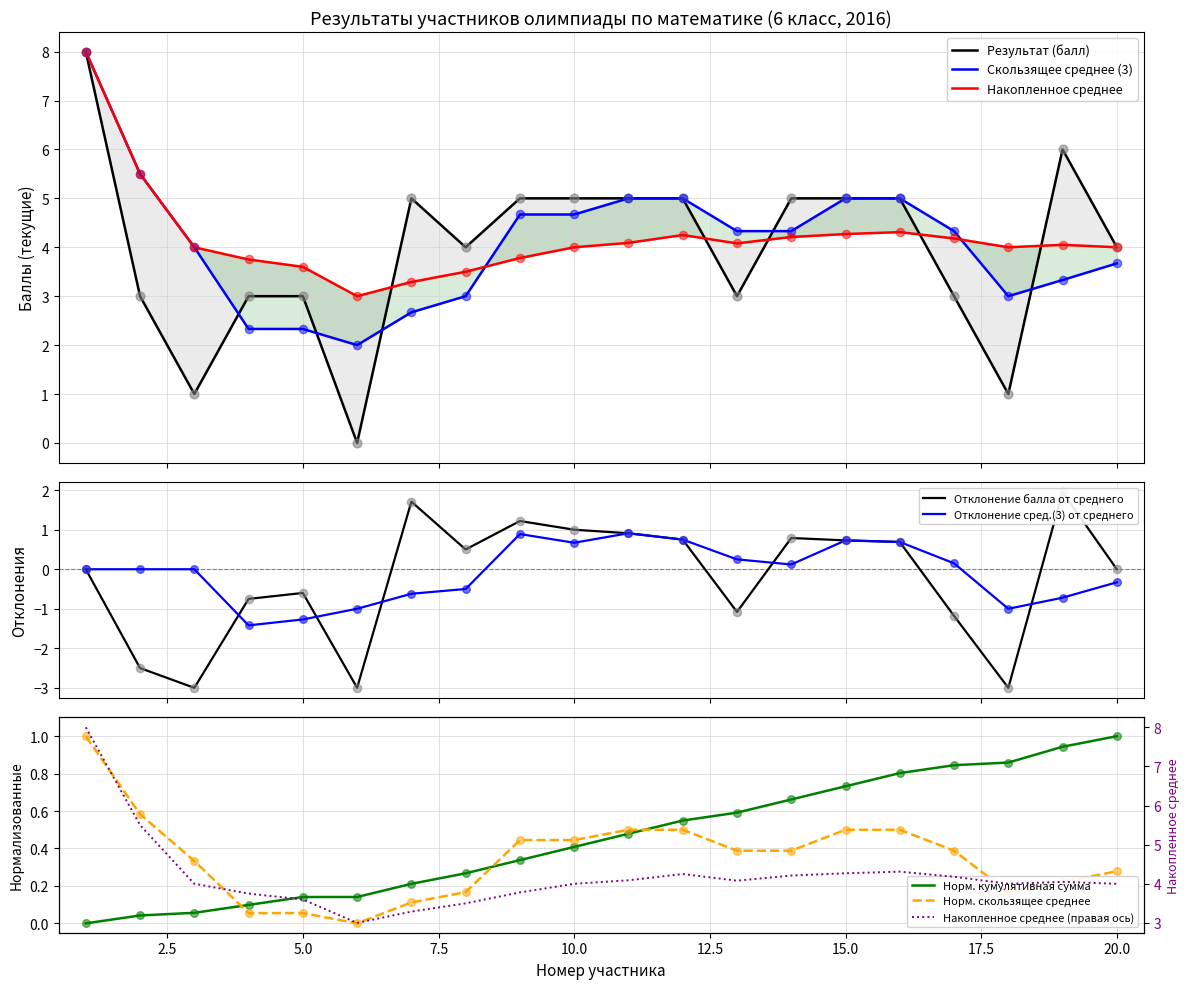

At how many categories does at least one series exceed 6?

1